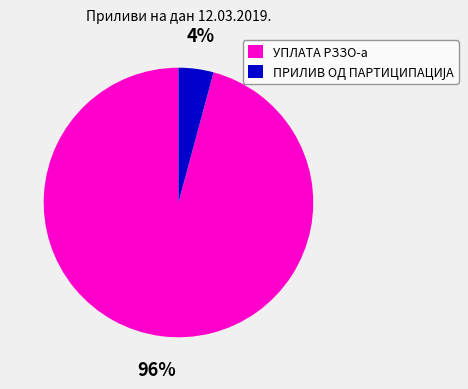

Is it true that УПЛАТА РЗЗО-а is 90% of the pie?

False